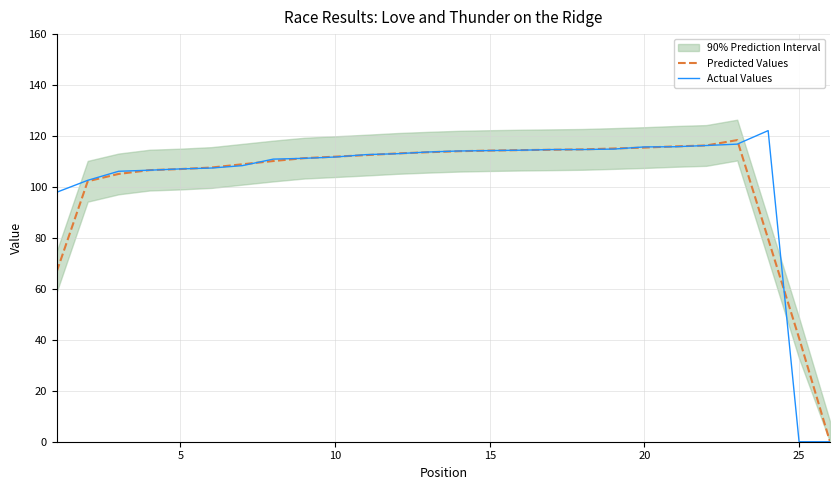

In Predicted Values, how many points are higher than both neighbors (excluding endpoints)?

1